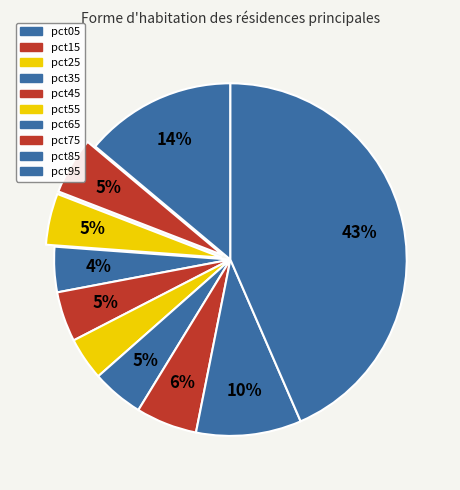

Between pct35 and pct75, which is larger?

pct75